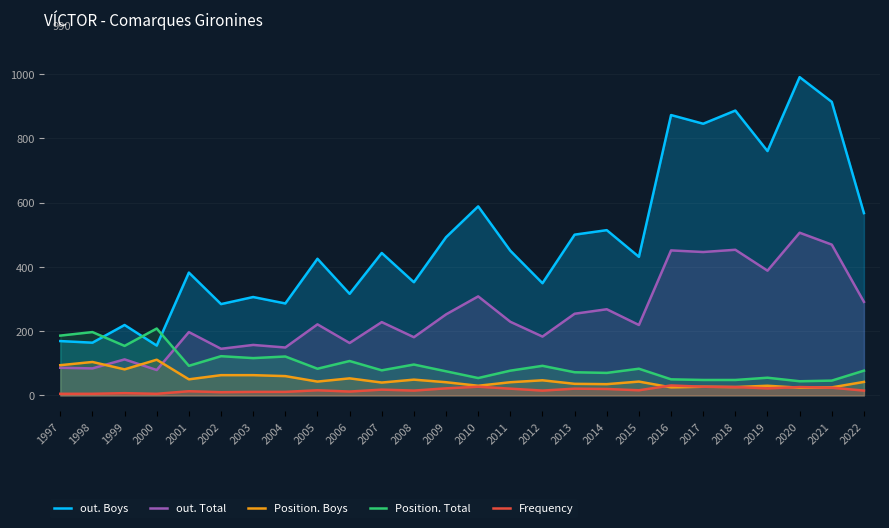

Where is the first local maximum for out. Total?

1999